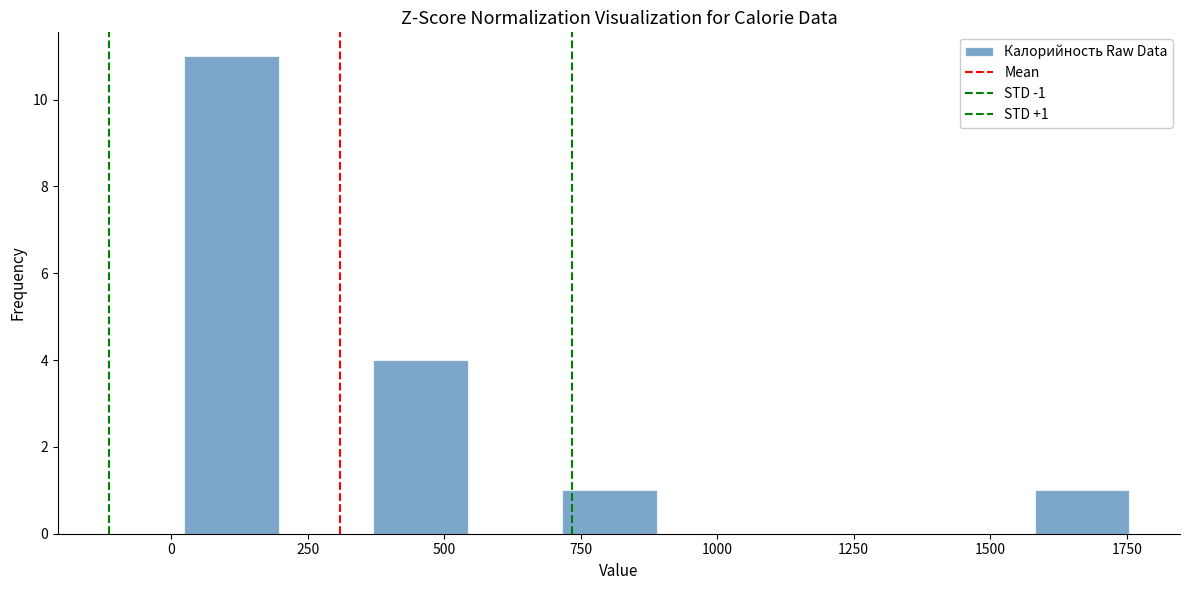

Around what value on the x-axis is the tallest bar? Give the approximate position of its centre, as read against the axis.

100